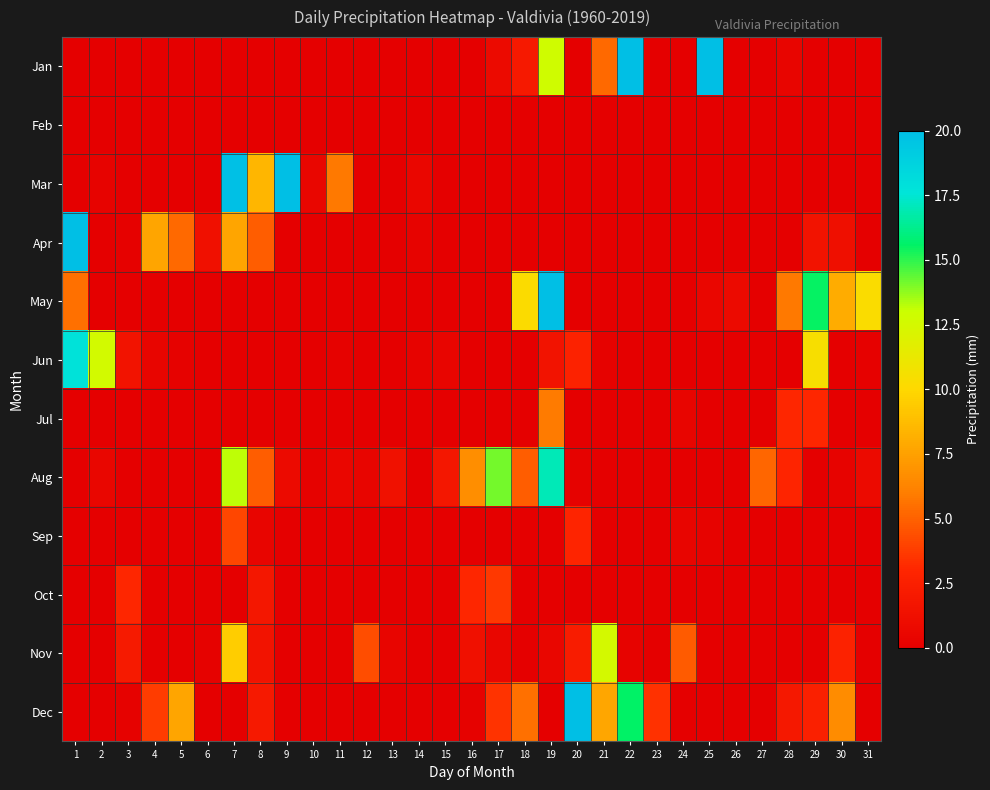

At which category does the chart reach its peak across all series?

1